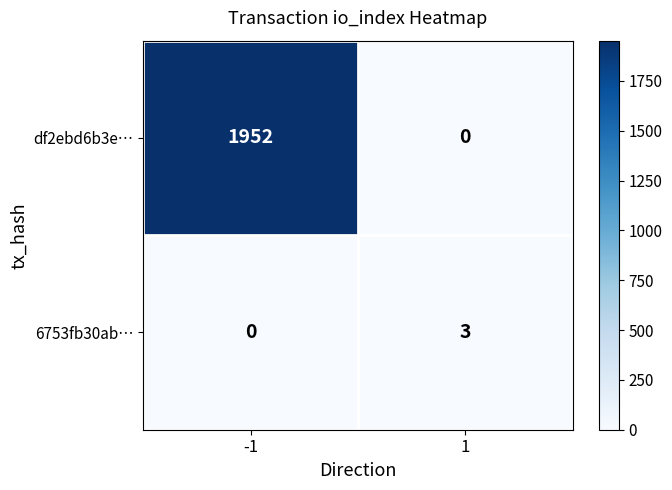

The df2ebd6b3e… series shows 791 at 1. True or false?

False